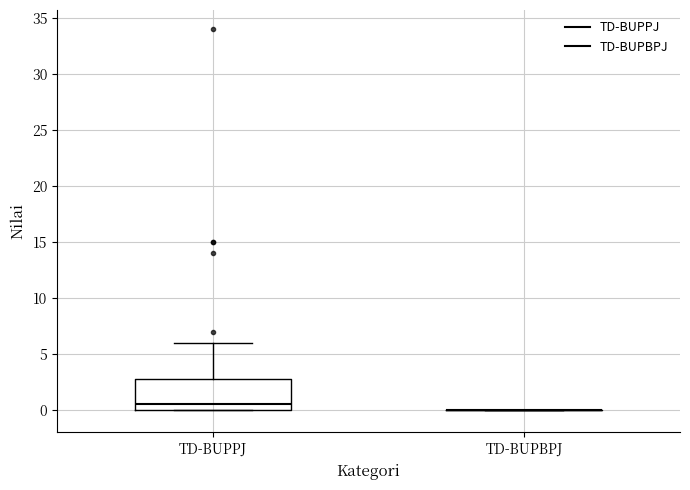

Reading left to right, transcribe this box plot: for each box, give where its median line is, the range the box spans, and where its two whiskers end, as read against the y-axis. The values are not printed on the chart, so give them approximately, as read against the axis.

TD-BUPPJ: median 0.5, box 0.0 to 3.0, whiskers 0.0 to 6.0
TD-BUPBPJ: box collapsed to a line at 0.0, whiskers 0.0 to 0.0